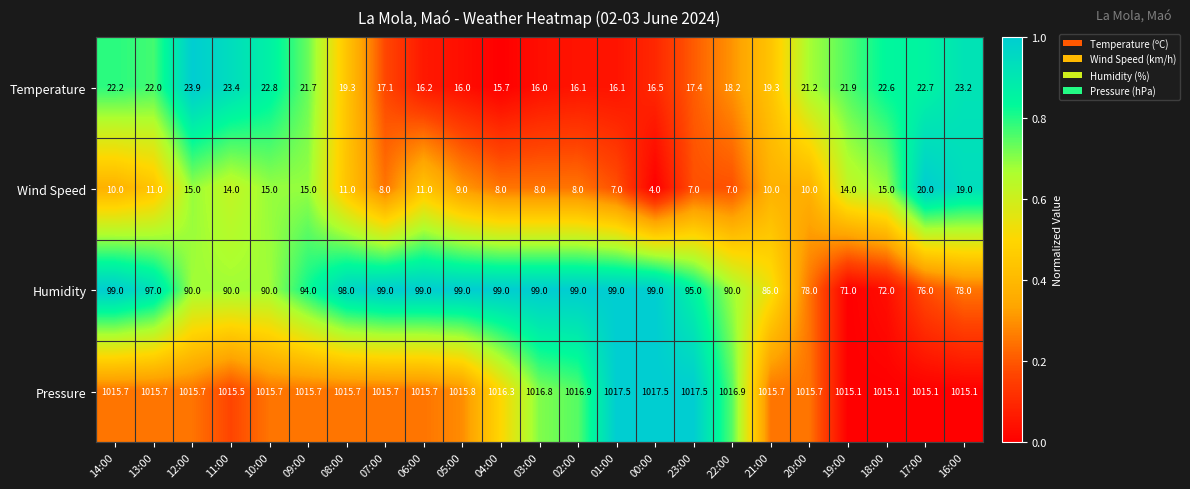

Between 11:00 and 09:00, which series saw the biggest shift?

Humidity